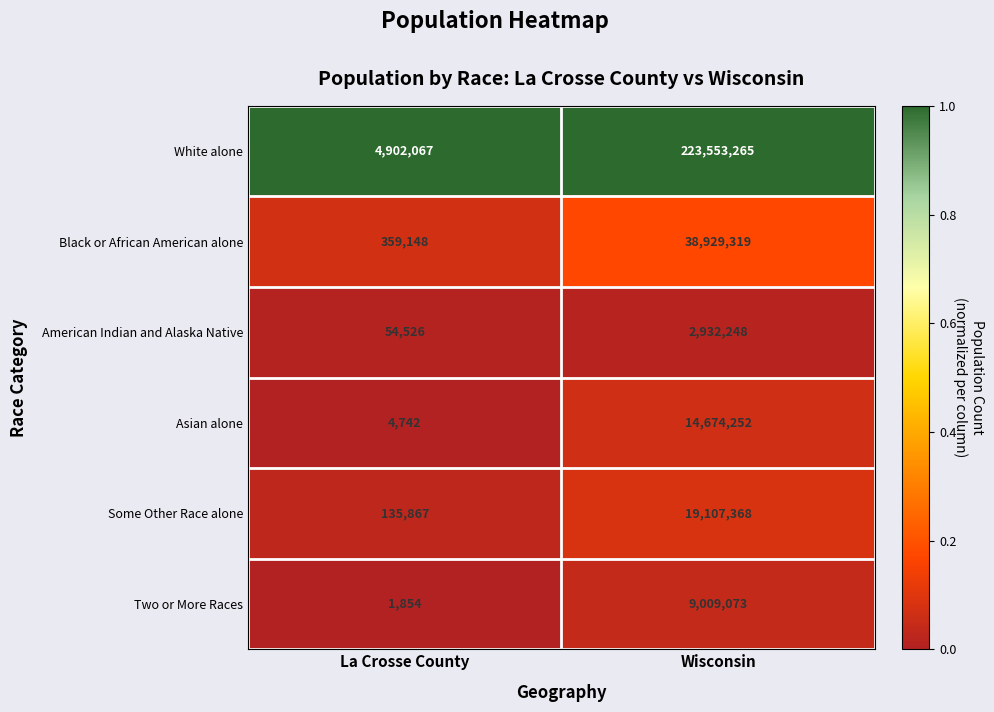

What is the greatest value displayed?

223553265